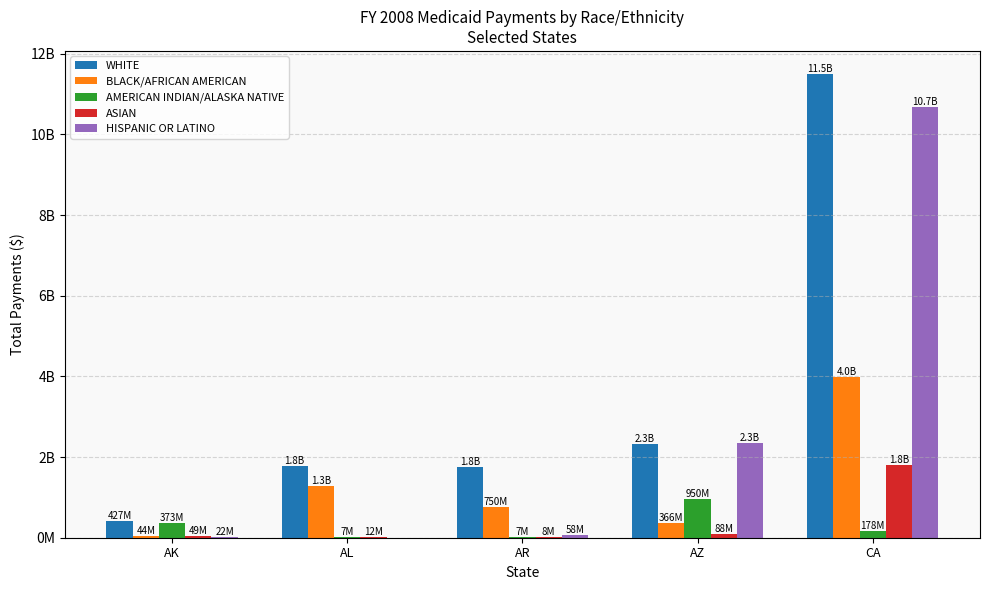

What position from the right is AZ?

2